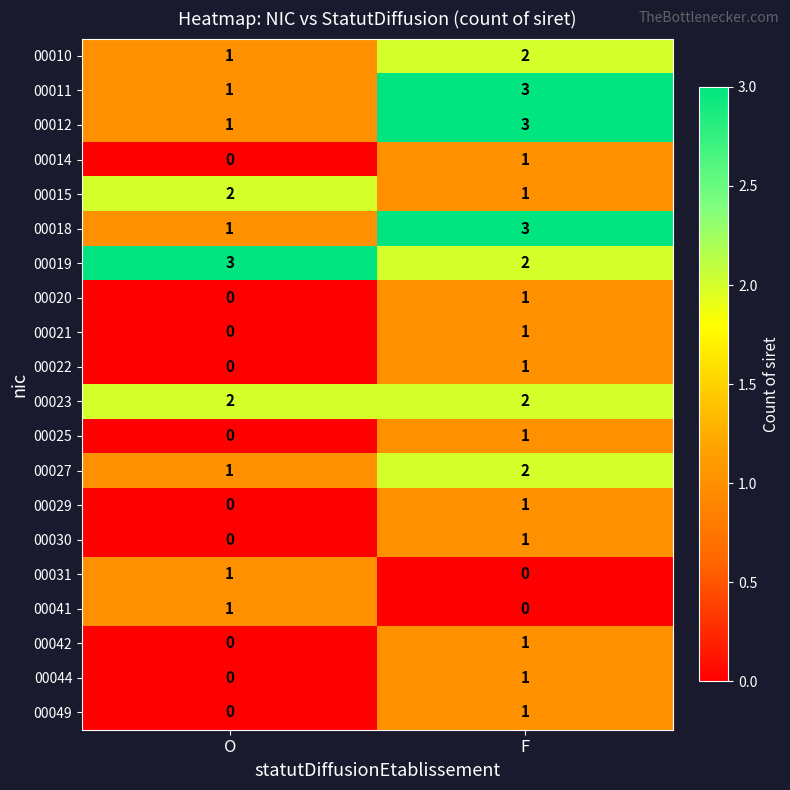

Which category has the lowest value in the 00031 series?

F